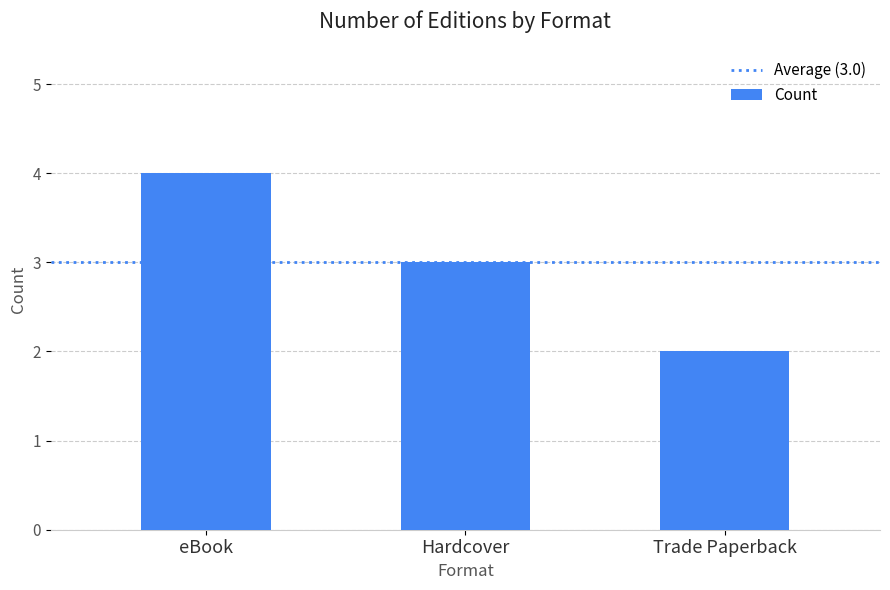

Is it true that the value at eBook is 4?

True